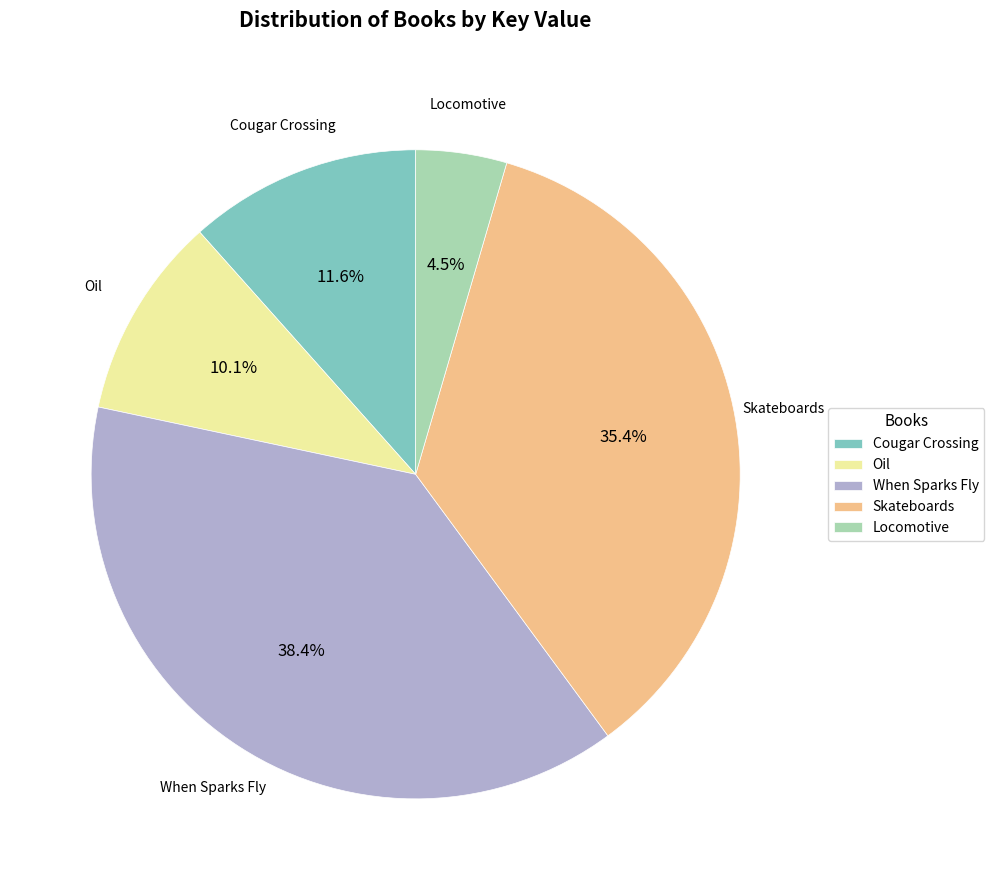

Count the number of slices in the pie.

5